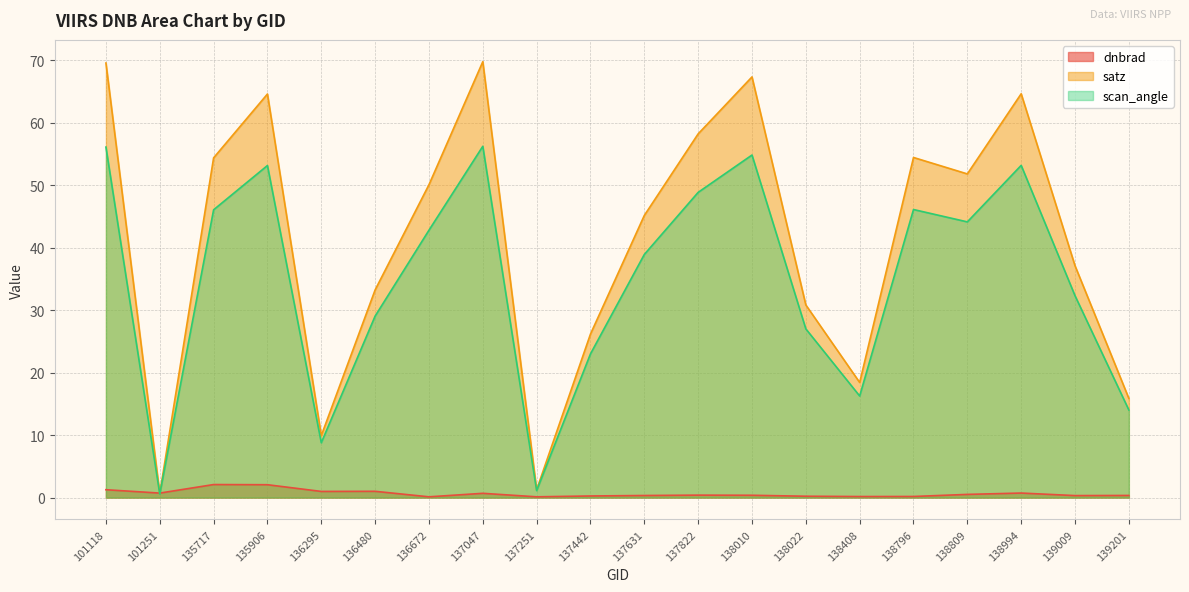

After their last crossing, which series has the higher values: satz or dnbrad?

satz